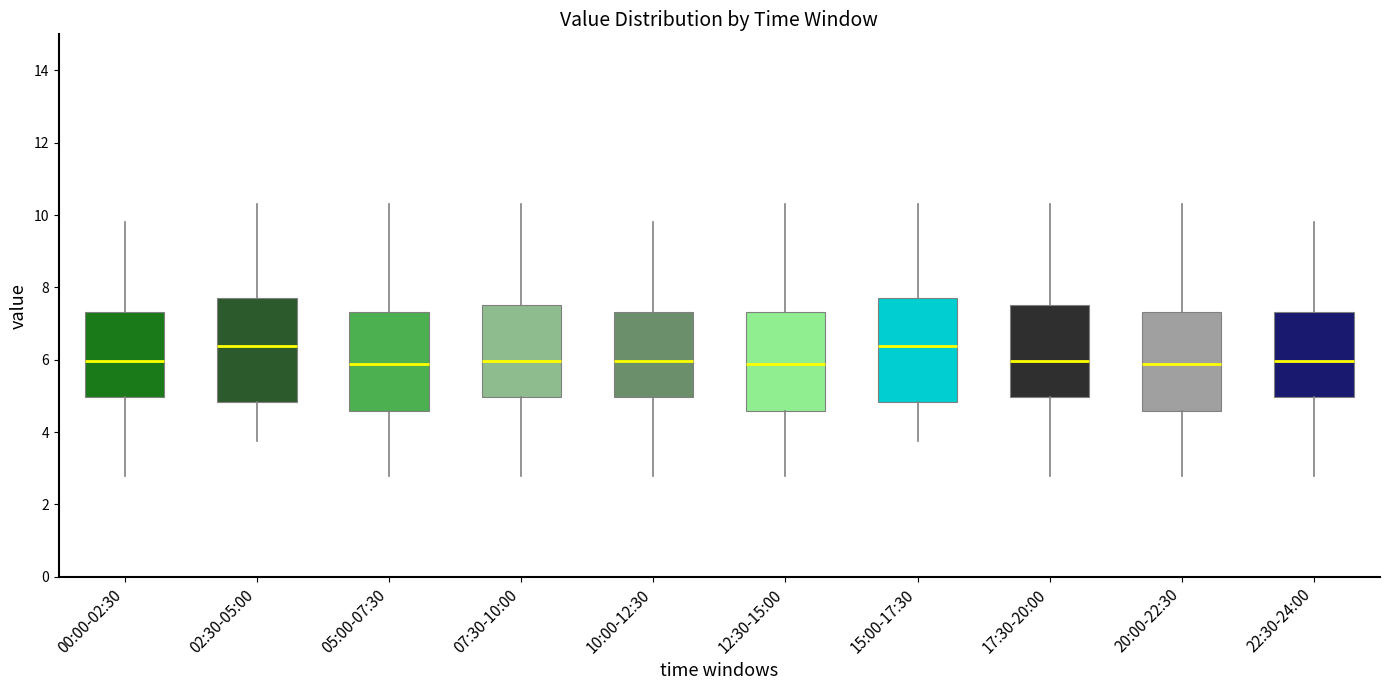

Reading left to right, read every box against the y-axis: the position of its median line, the range the box covers, and the ends of its whiskers. The values are not printed on the chart, so give them approximately, as read against the axis.

00:00-02:30: median 6.0, box 5.0 to 7.4, whiskers 2.8 to 9.8
02:30-05:00: median 6.4, box 4.8 to 7.8, whiskers 3.8 to 10.4
05:00-07:30: median 5.8, box 4.6 to 7.4, whiskers 2.8 to 10.4
07:30-10:00: median 6.0, box 5.0 to 7.6, whiskers 2.8 to 10.4
10:00-12:30: median 6.0, box 5.0 to 7.4, whiskers 2.8 to 9.8
12:30-15:00: median 5.8, box 4.6 to 7.4, whiskers 2.8 to 10.4
15:00-17:30: median 6.4, box 4.8 to 7.8, whiskers 3.8 to 10.4
17:30-20:00: median 6.0, box 5.0 to 7.6, whiskers 2.8 to 10.4
20:00-22:30: median 5.8, box 4.6 to 7.4, whiskers 2.8 to 10.4
22:30-24:00: median 6.0, box 5.0 to 7.4, whiskers 2.8 to 9.8